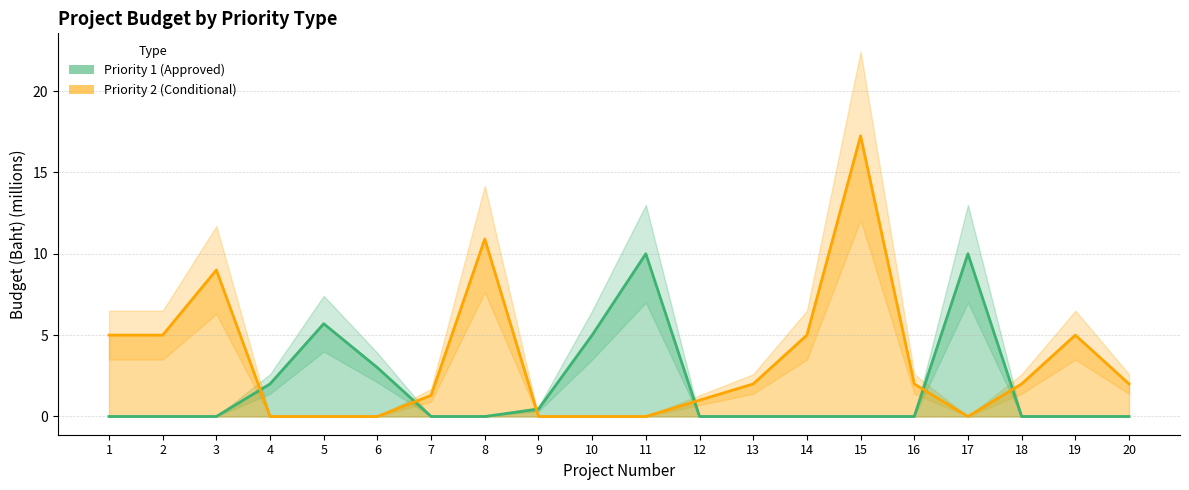

What is the highest value of the Priority 1 (Approved) series?

10.0